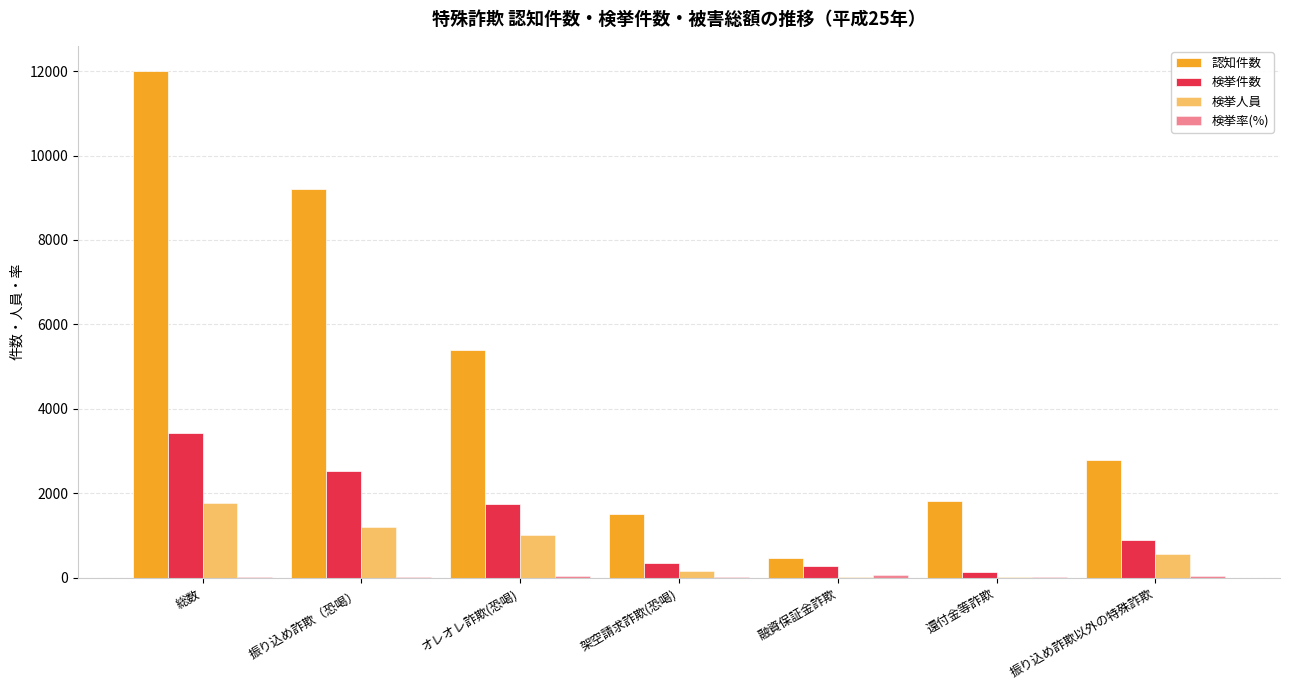

True or false: 検挙率(%) has a value of 15.8 at 総数.

False